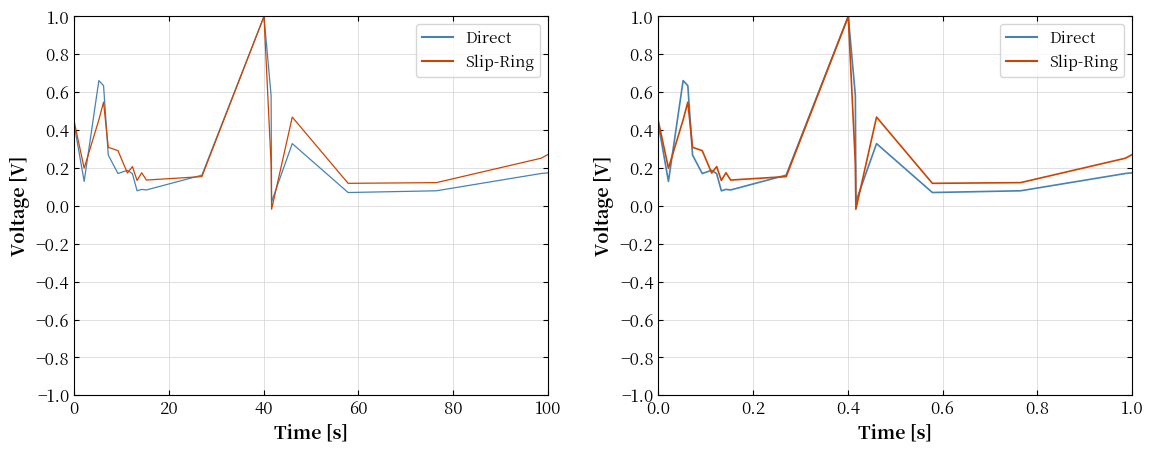

Rank the series by their maximum value, from lowest to highest.

Direct, Slip-Ring